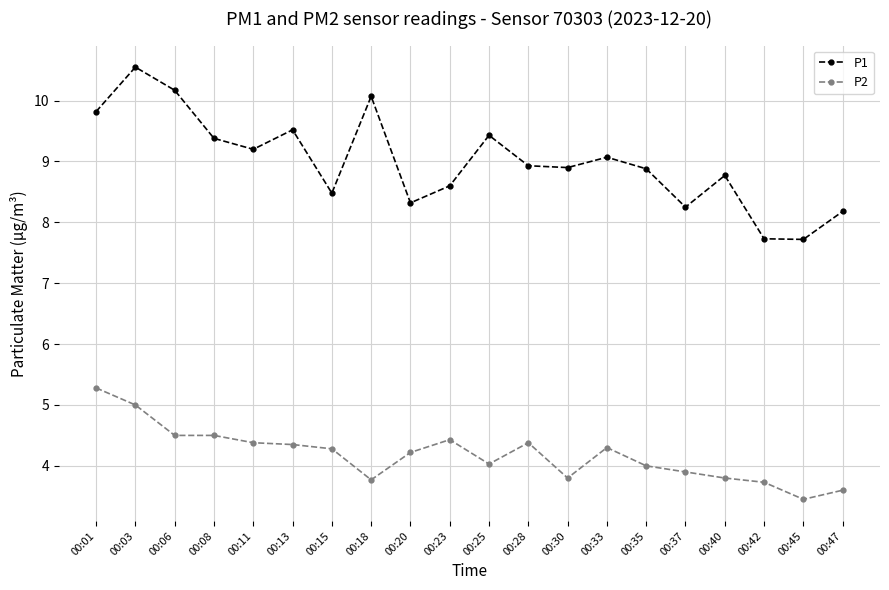

The value of P2 at 00:18 is 5.3. True or false?

False